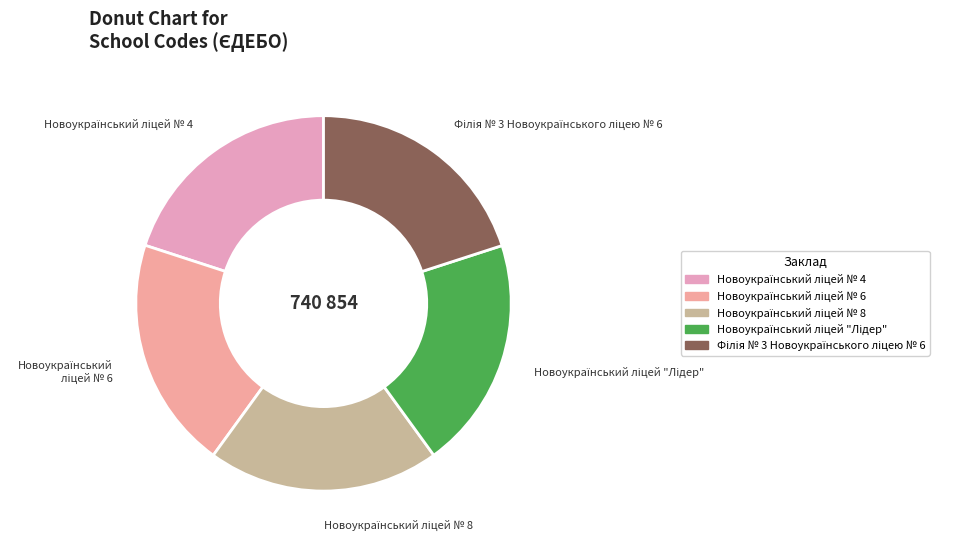

Is there any slice that represents more than half of the pie?

No